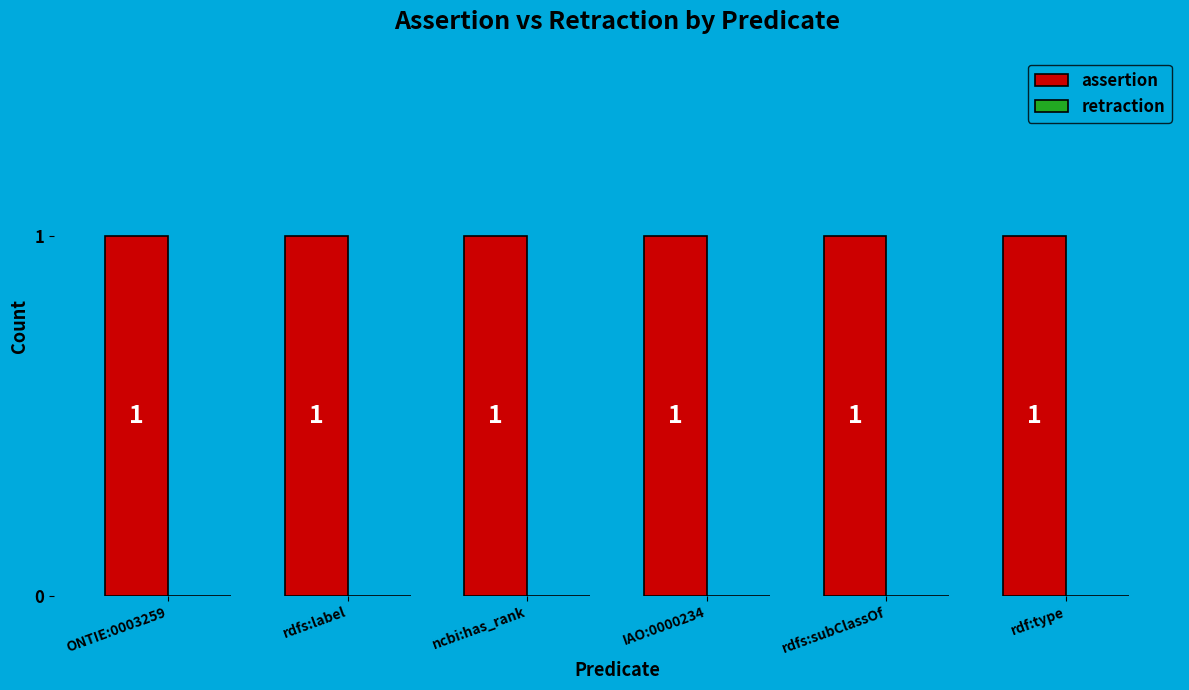

The value of assertion at ncbi:has_rank is 1. True or false?

False